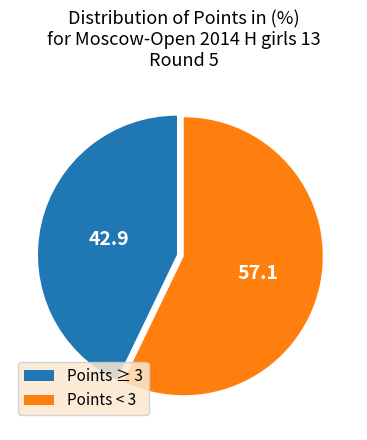

The Points ≥ 3 slice represents 54% of the pie. True or false?

False